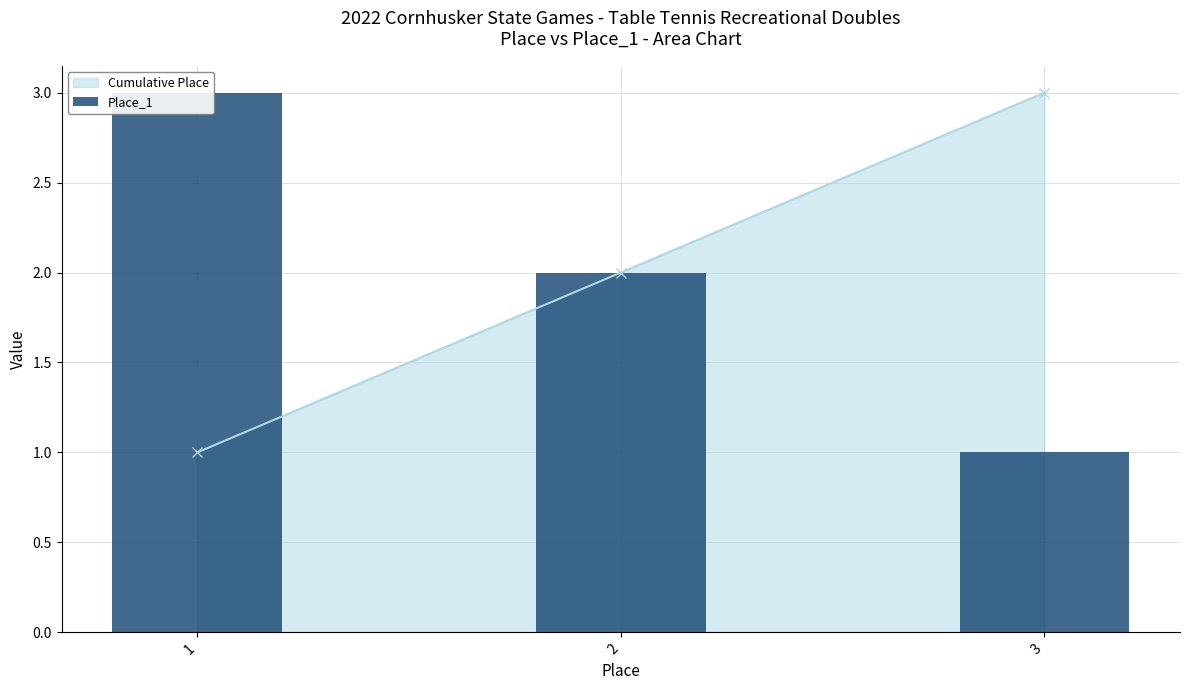

How many categories are shown in the chart?

3